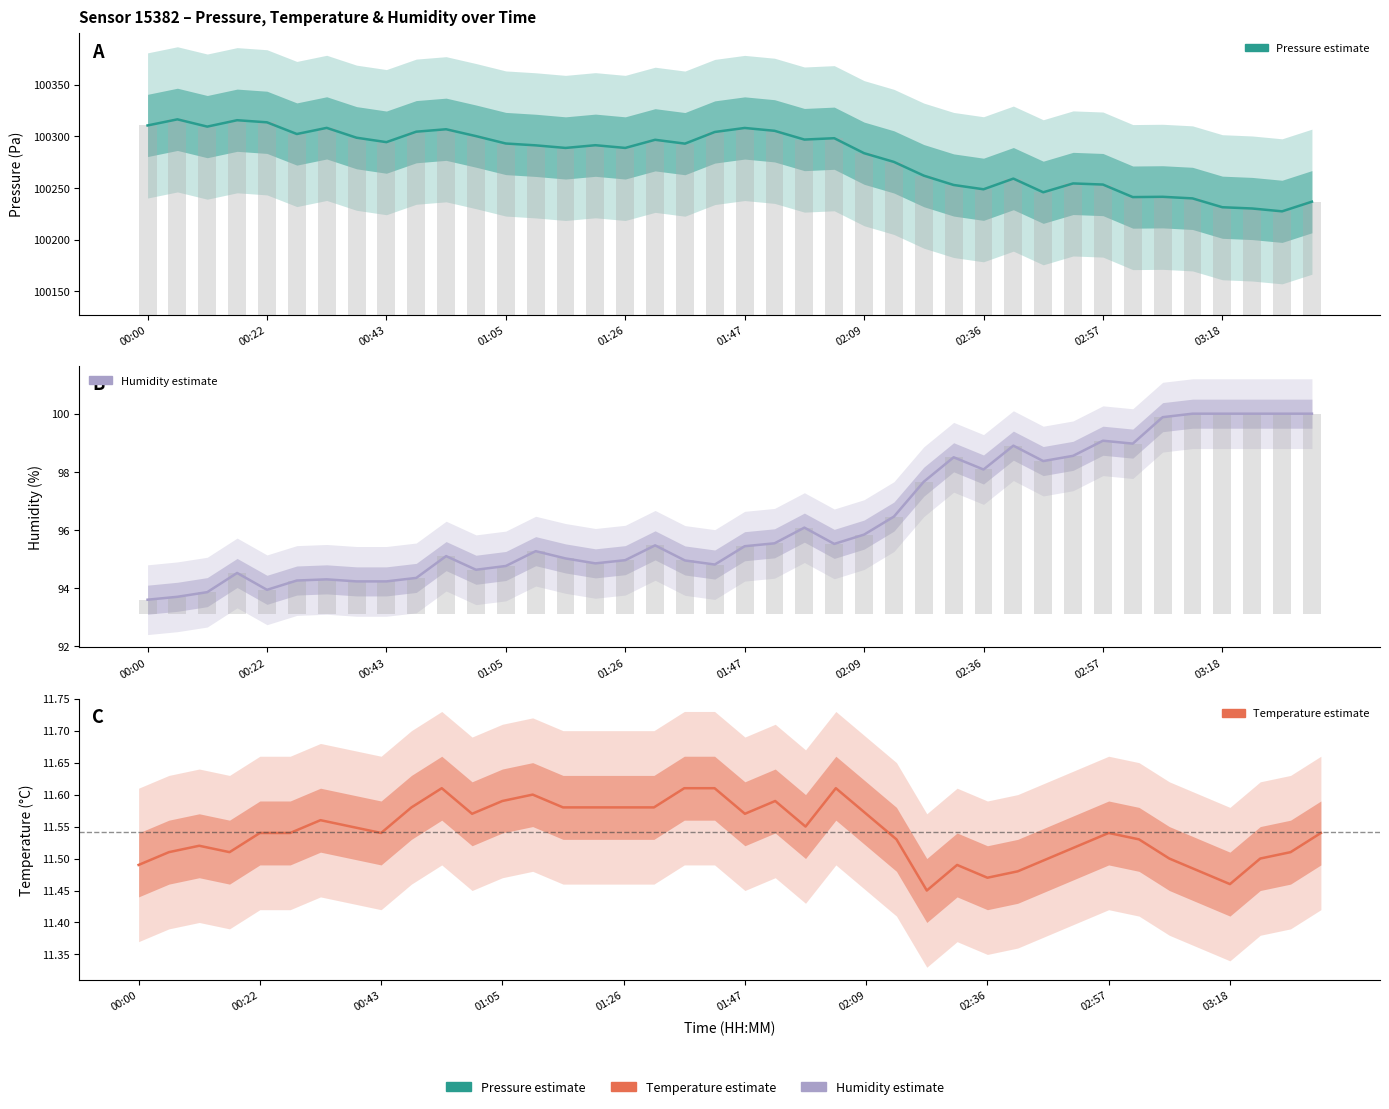

Between 20 and 31, which series saw the biggest shift?

pressure